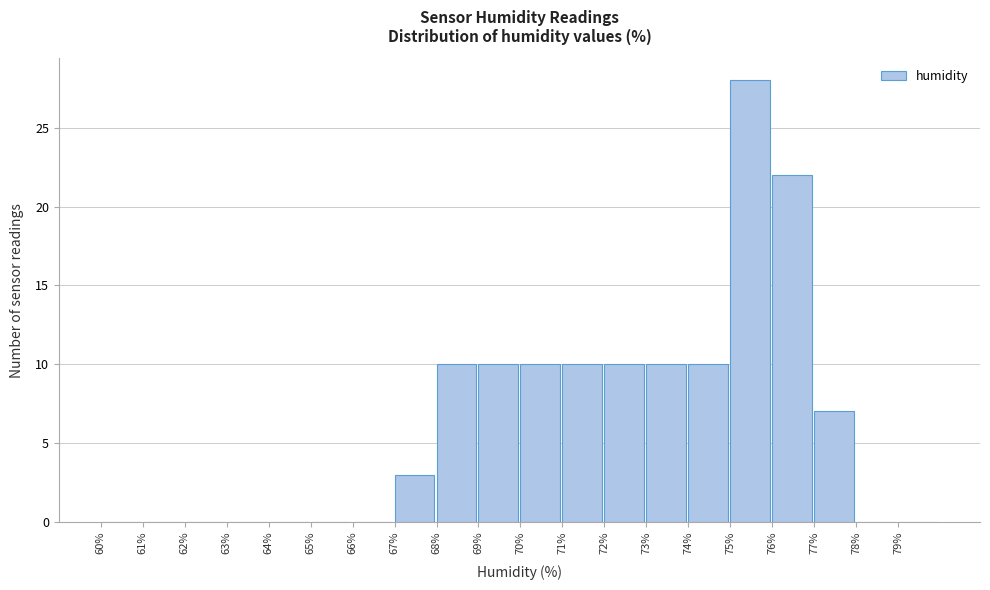

Reading left to right, list every bar in this chart as the range it spans on the x-axis followed by its height. The values are not printed on the chart, so give them approximately, as read against the axis.

60 to 61: 0
61 to 62: 0
62 to 63: 0
63 to 64: 0
64 to 65: 0
65 to 66: 0
66 to 67: 0
67 to 68: 3
68 to 69: 10
69 to 70: 10
70 to 71: 10
71 to 72: 10
72 to 73: 10
73 to 74: 10
74 to 75: 10
75 to 76: 28
76 to 77: 22
77 to 78: 7
78 to 79: 0
79 to 80: 0